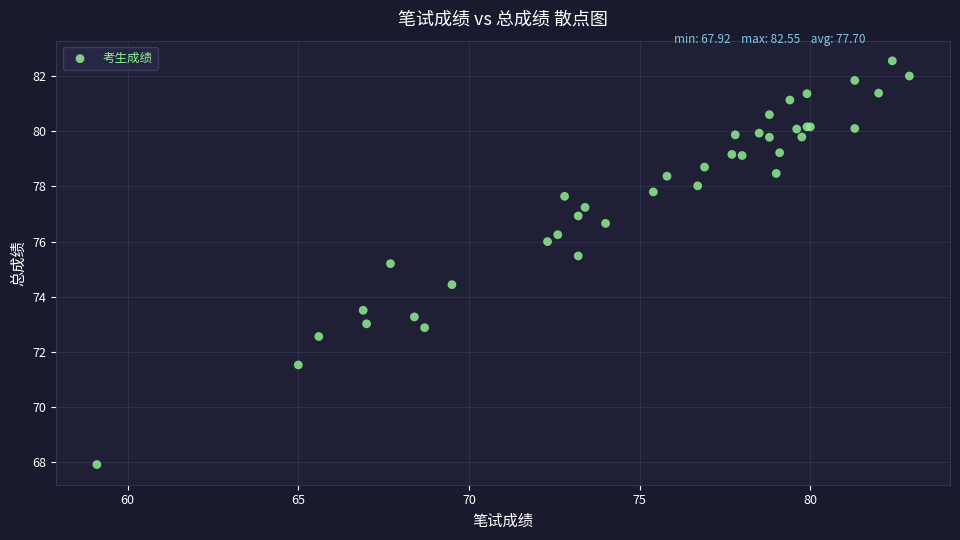

What Y value in the scatter plot is closest to 75?

75.2